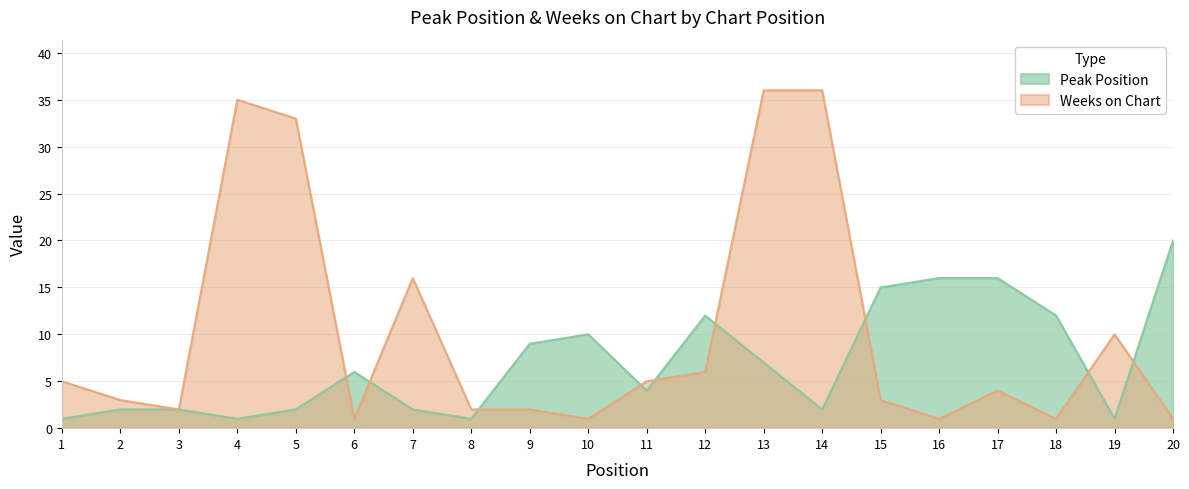

What is the average value of the Weeks on Chart series?

10